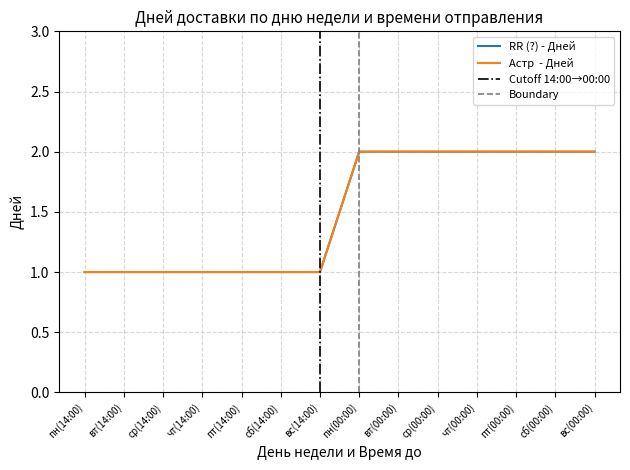

List the series in order of their peak value, lowest first.

RR (?) - Дней, Астр  - Дней